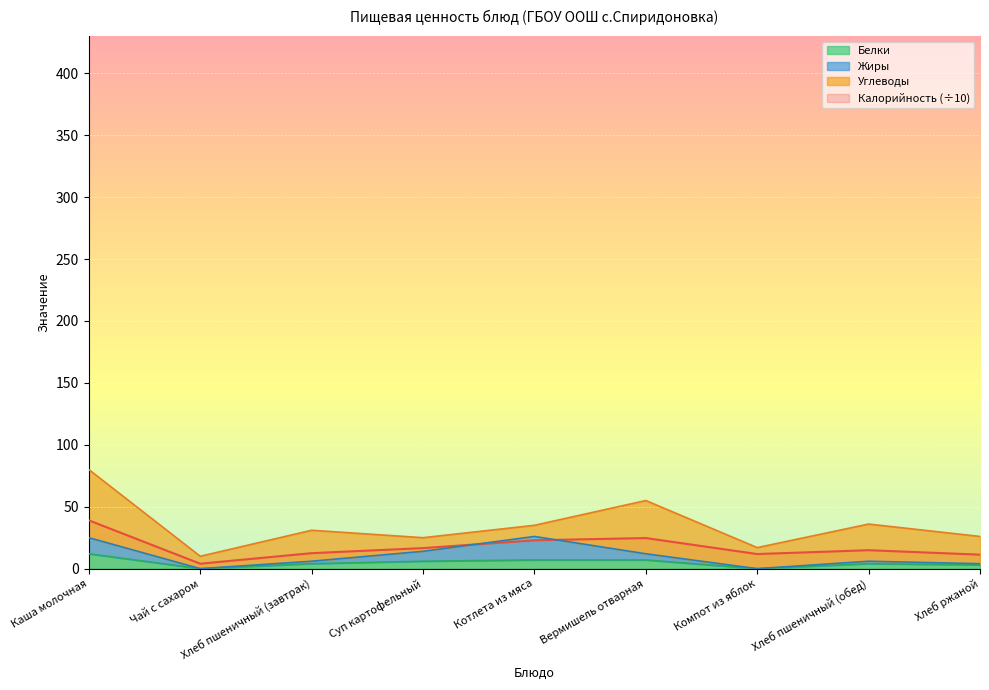

Is the value of Калорийность (÷10) at Котлета из мяса greater than the value of Белки at Хлеб пшеничный (обед)?

Yes